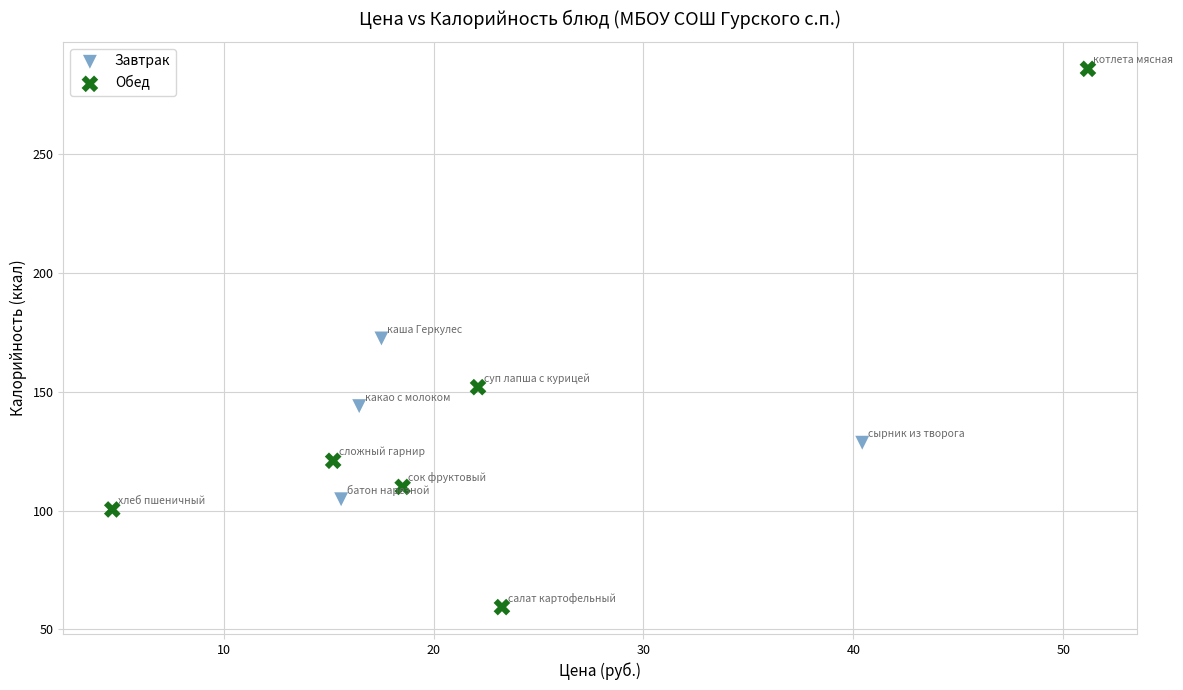

Which series reaches the minimum Y coordinate?

Обед